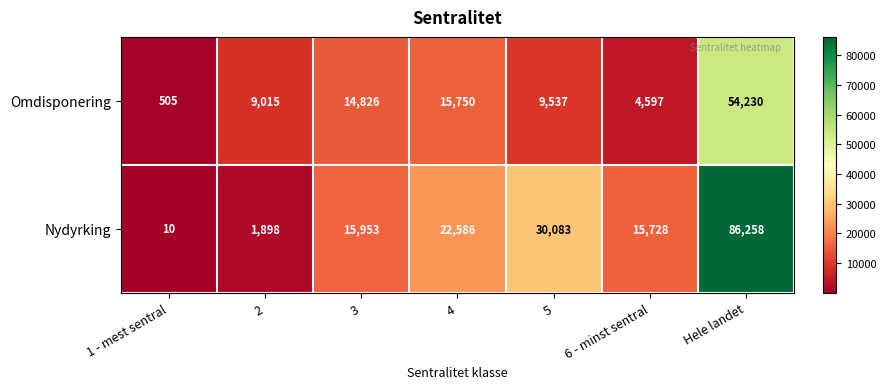

At which label is Omdisponering closest to 27367?

4